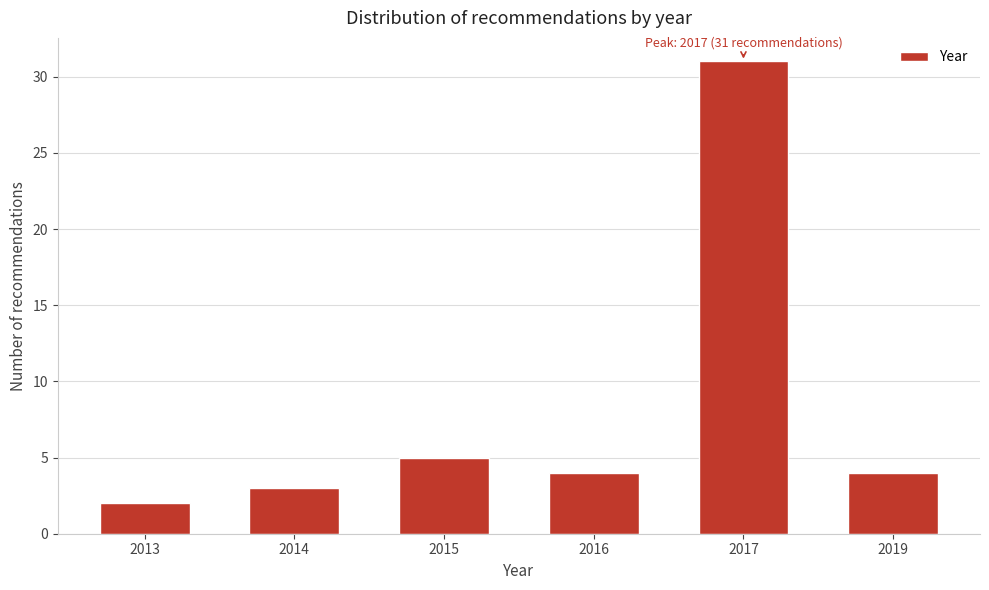

Reading left to right, list all the values displayed in this chart.

2	3	5	4	31	4